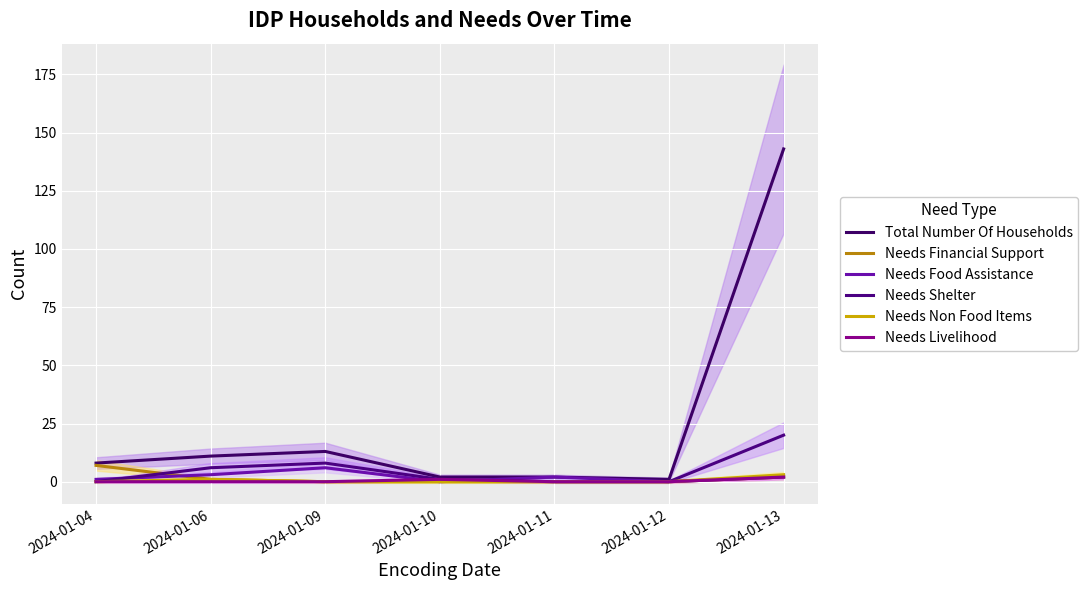

What is the difference between the second highest and minimum values in the Needs Financial Support series?

2